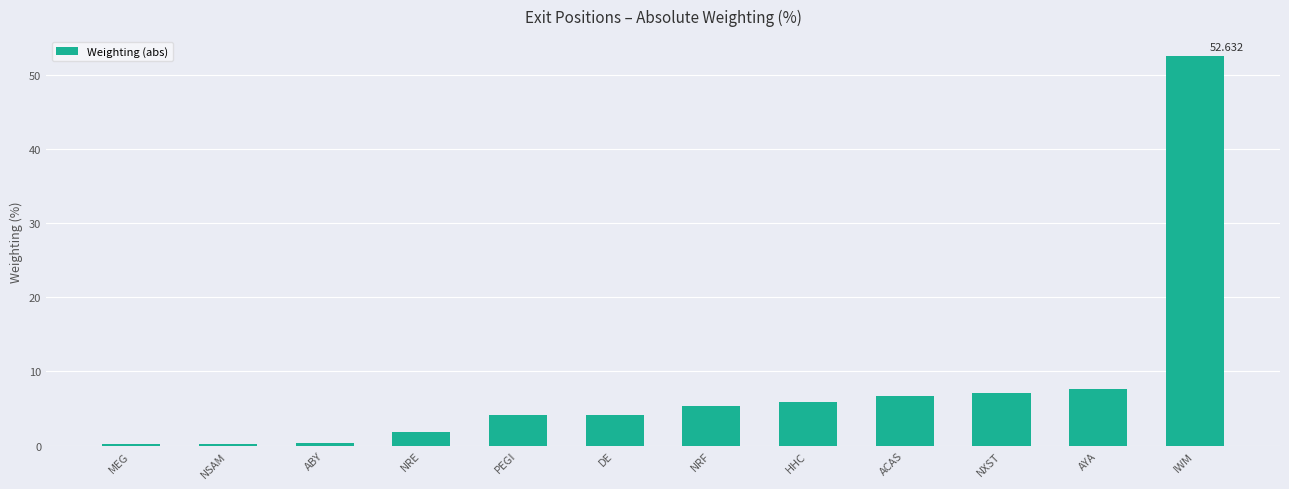

What is the sum of the values at NRF and AYA?

12.9